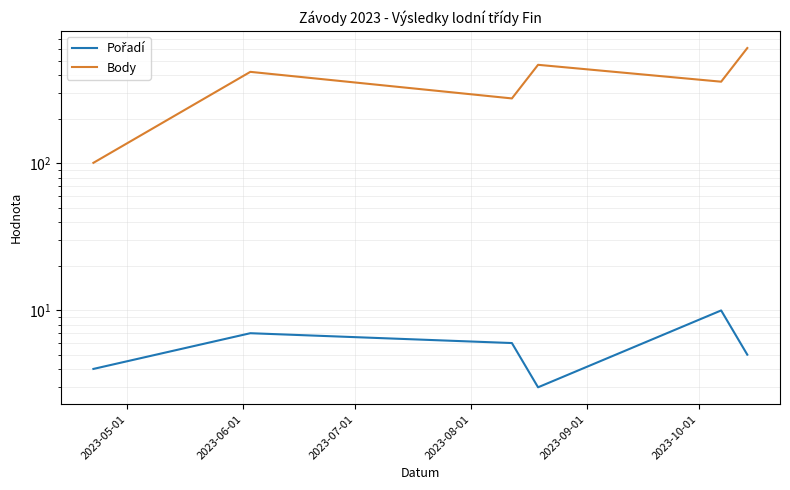

Between 2023-06-01 and 2023-09-01, which series saw the biggest shift?

Body